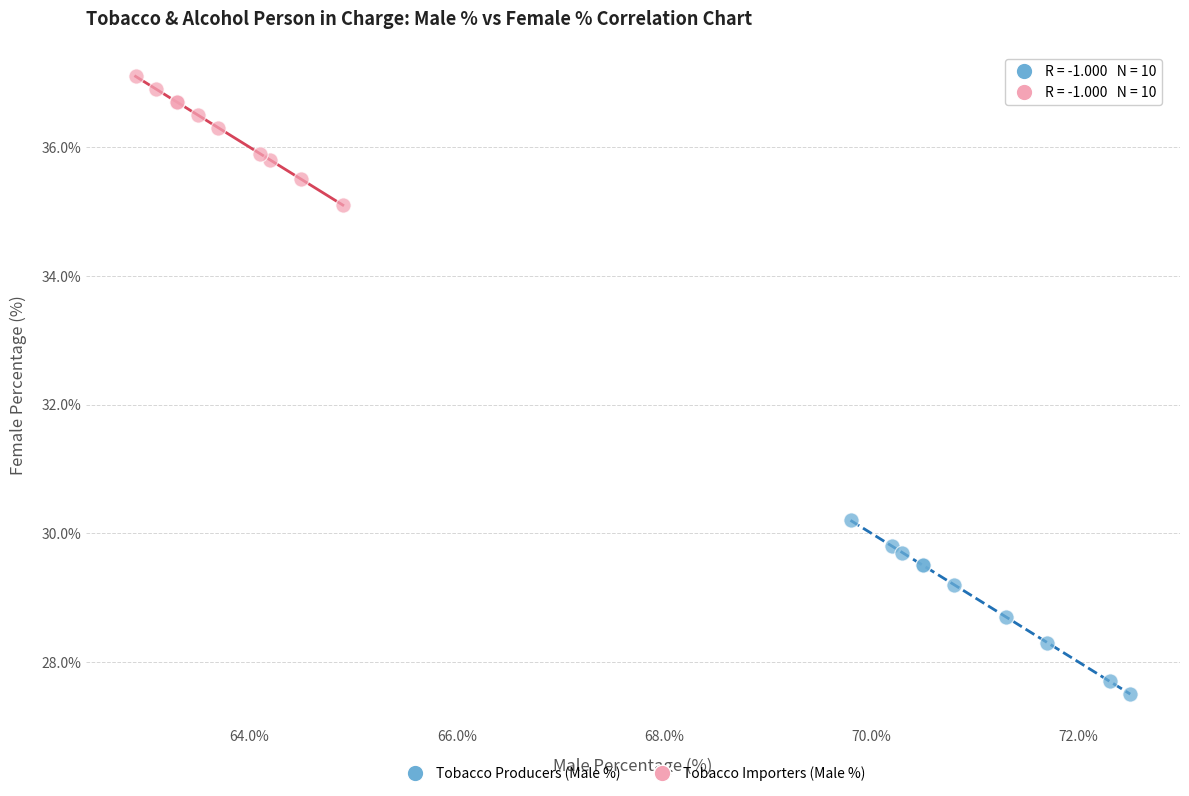

Which series has the widest spread of Y values?

Tobacco Producers (Male %)